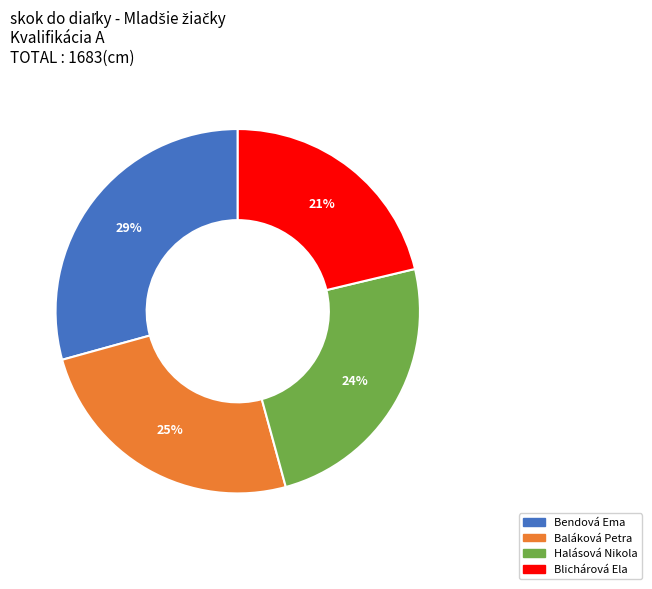

What percentage is the Baláková Petra slice, to the nearest percent?

25%